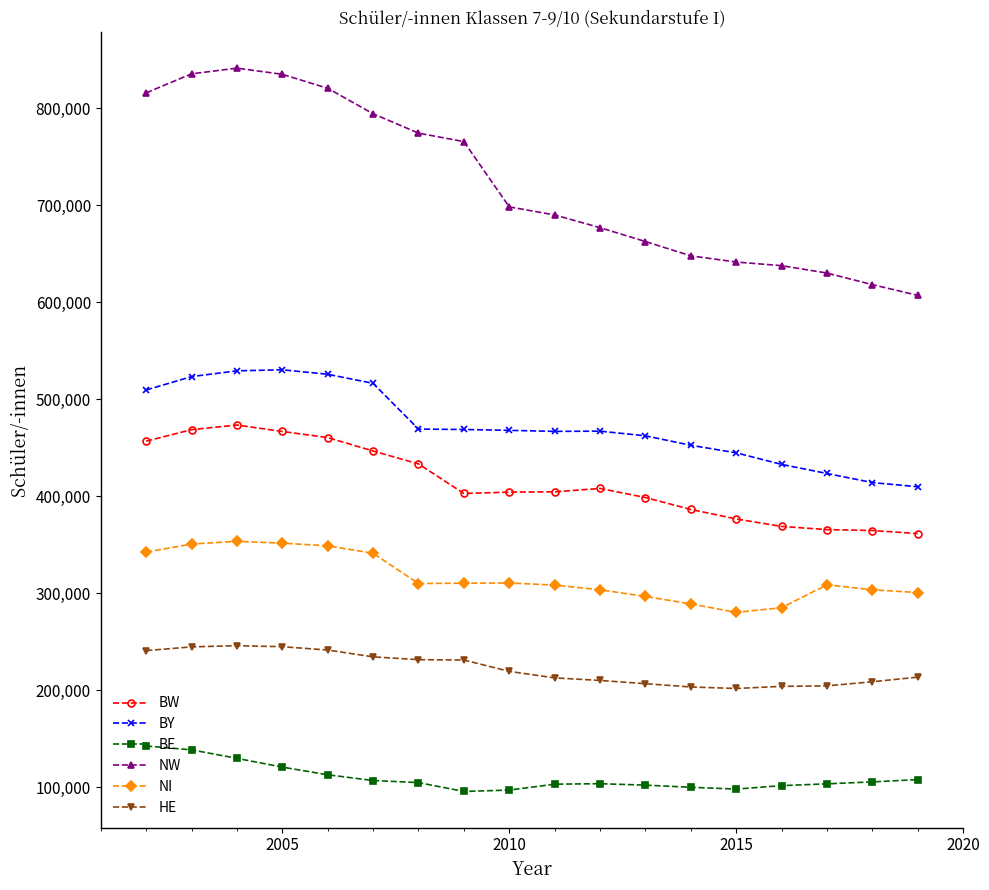

Is this an area chart (filled region under the line)?

No